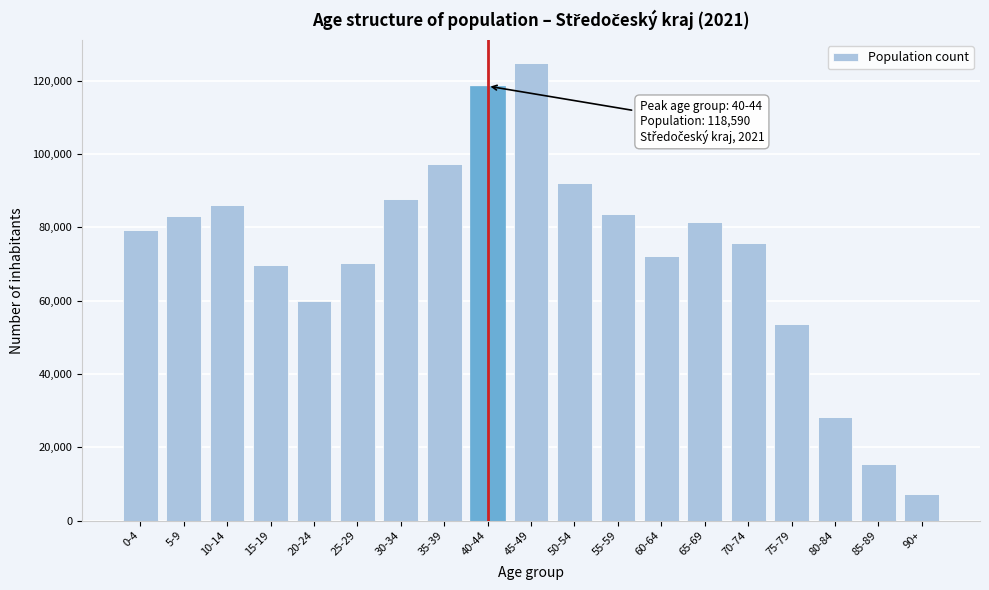

Which has a higher value, 5-9 or 40-44?

40-44